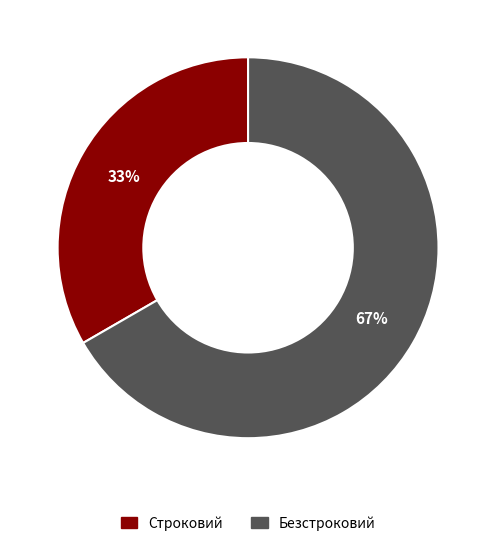

Rank the categories by value from highest to lowest.

Безстроковий, Строковий